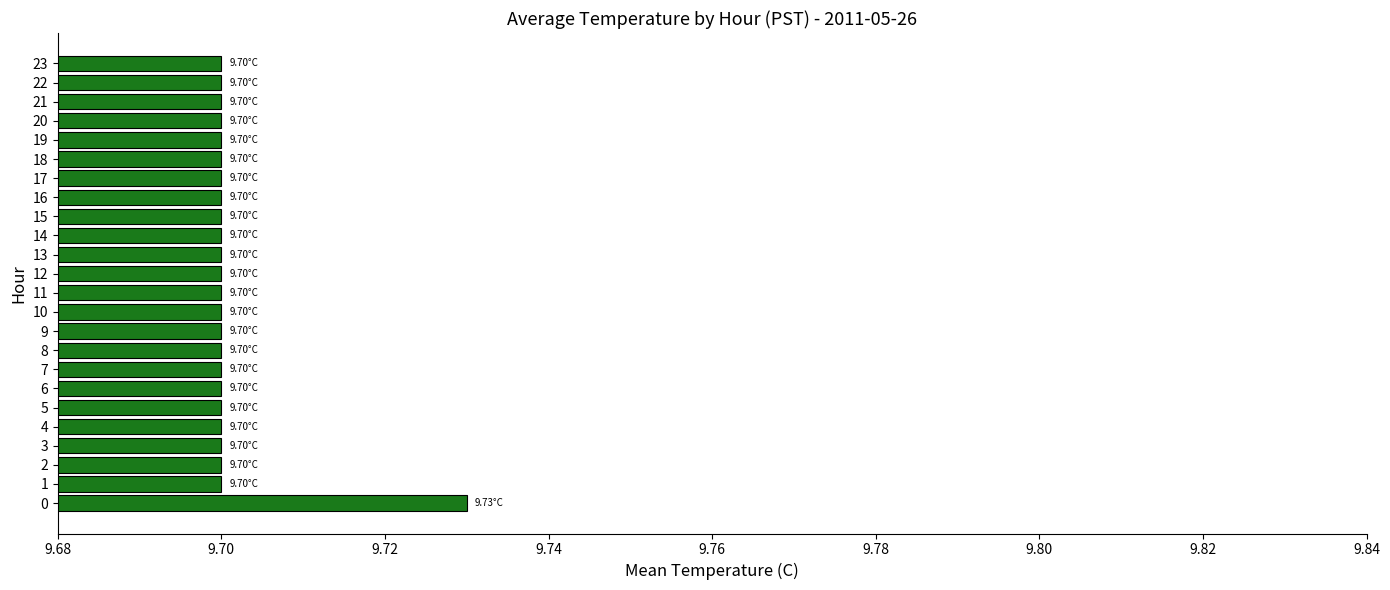

What is the sum of the values at 13 and 18?

19.4